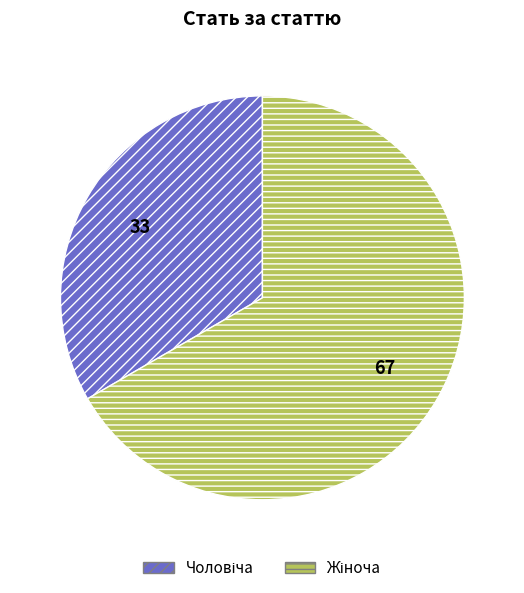

How many slices are in this pie chart?

2